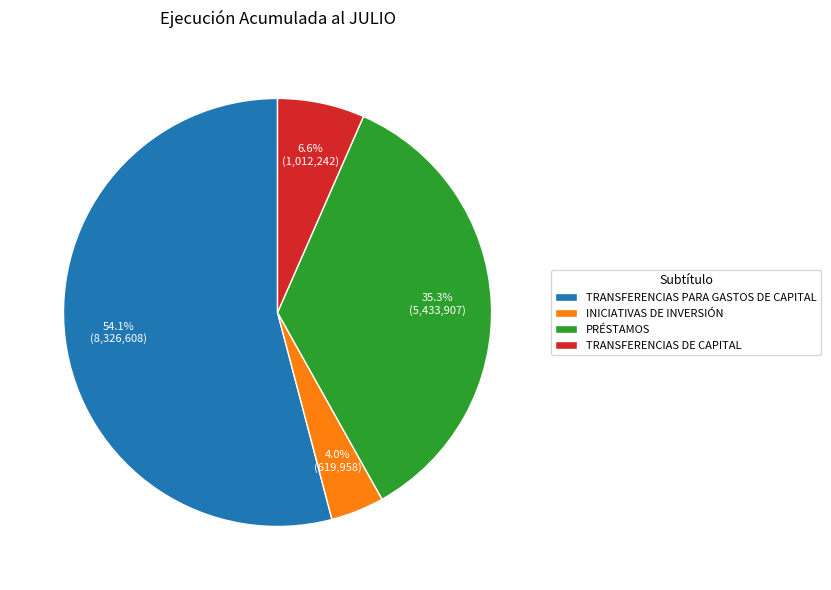

Rank the categories by value from highest to lowest.

TRANSFERENCIAS PARA GASTOS DE CAPITAL, PRÉSTAMOS, TRANSFERENCIAS DE CAPITAL, INICIATIVAS DE INVERSIÓN